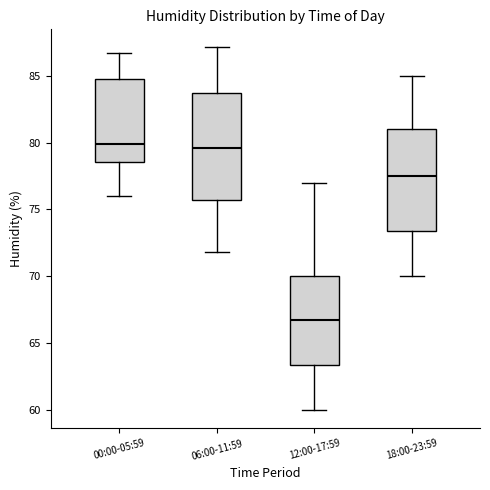

Reading left to right, transcribe this box plot: for each box, give where its median line is, the range the box spans, and where its two whiskers end, as read against the y-axis. The values are not printed on the chart, so give them approximately, as read against the axis.

00:00-05:59: median 80.0, box 78.5 to 85.0, whiskers 76.0 to 86.5
06:00-11:59: median 79.5, box 75.5 to 83.5, whiskers 72.0 to 87.0
12:00-17:59: median 67.0, box 63.5 to 70.0, whiskers 60.0 to 77.0
18:00-23:59: median 77.5, box 73.5 to 81.0, whiskers 70.0 to 85.0